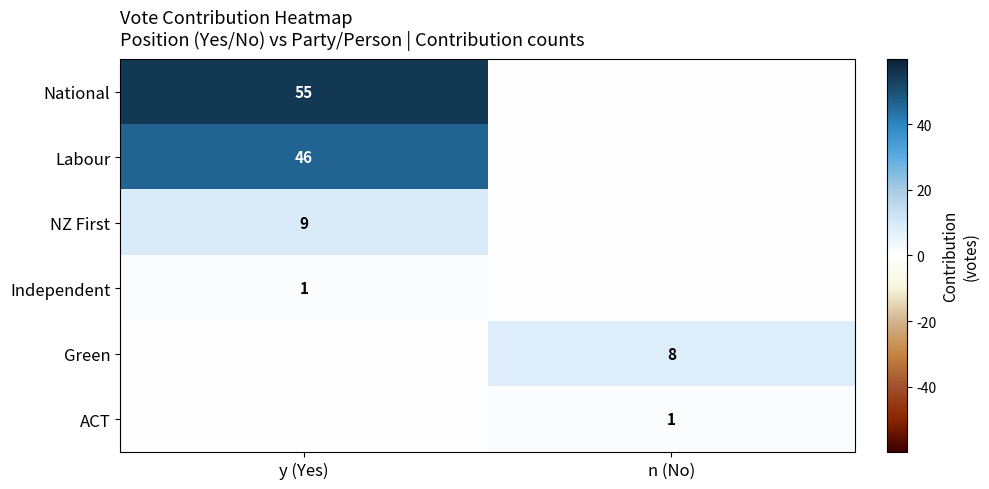

At which label is National closest to 27?

n (No)